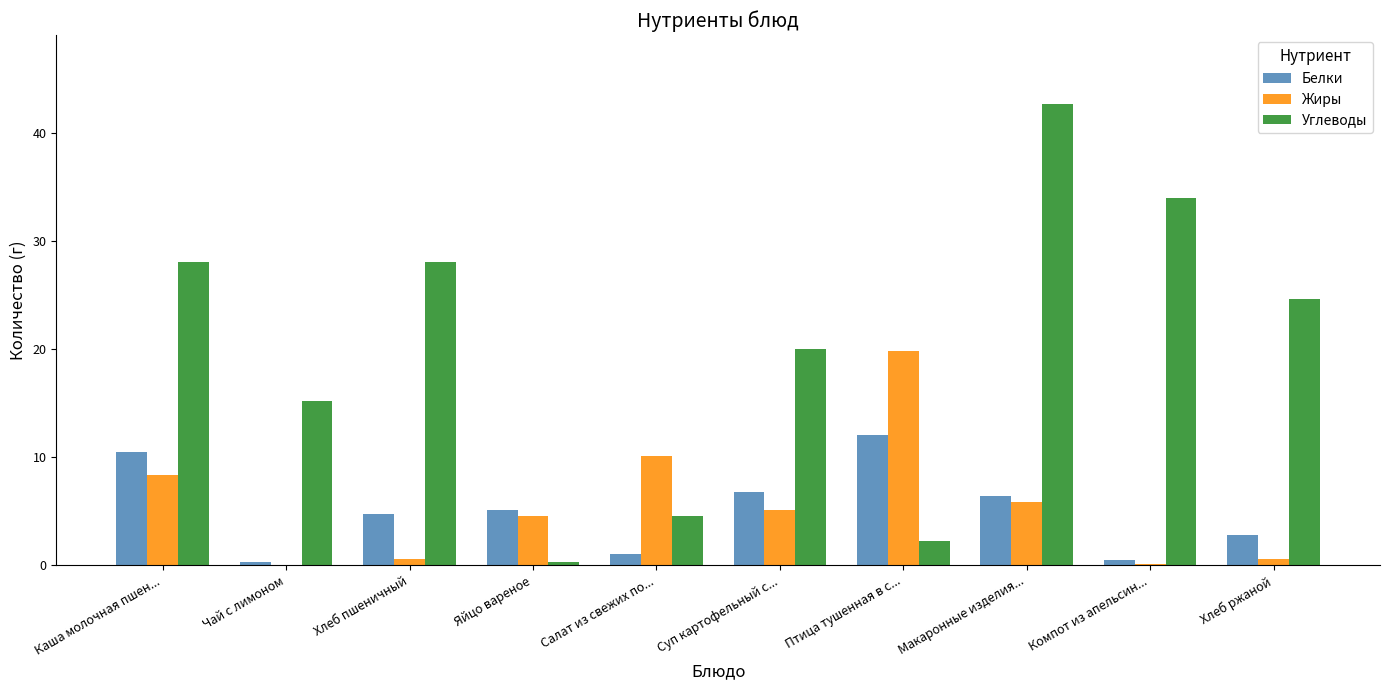

Which series changed the most between Яйцо вареное and Птица тушенная в с...?

Жиры